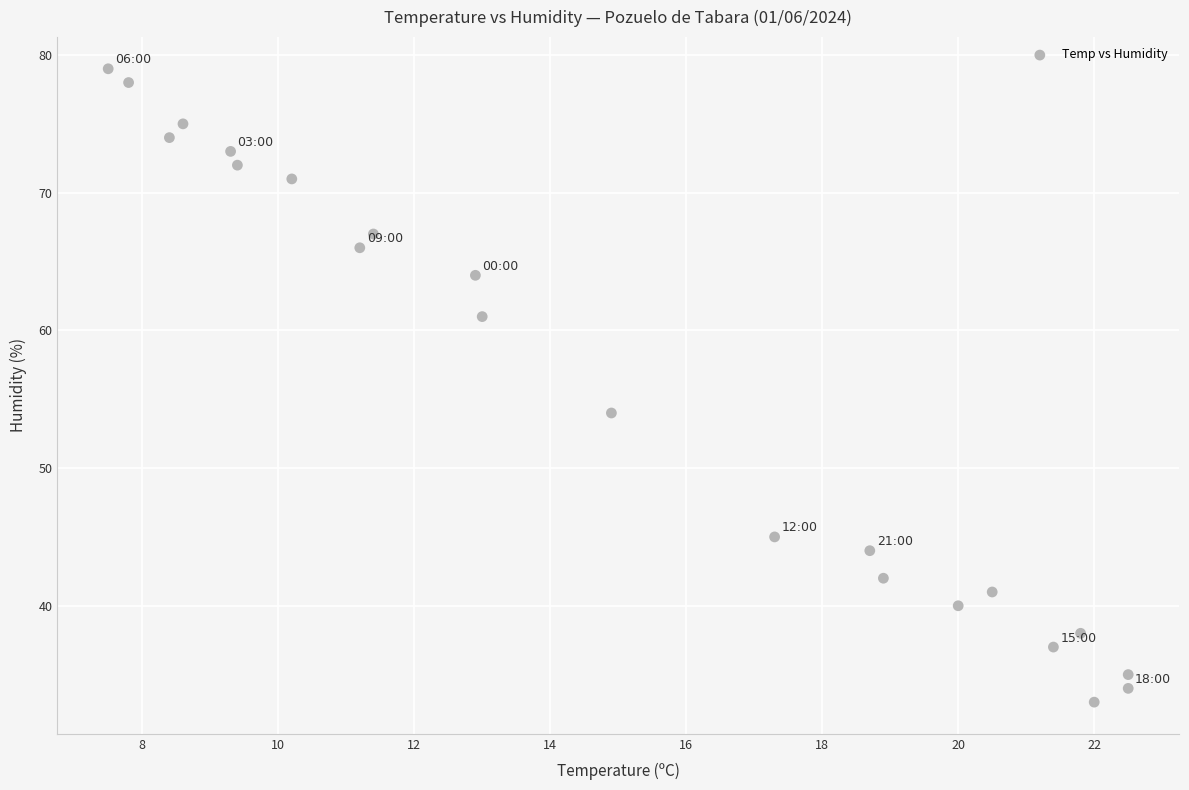

What Y value in the scatter plot is closest to 56?

54